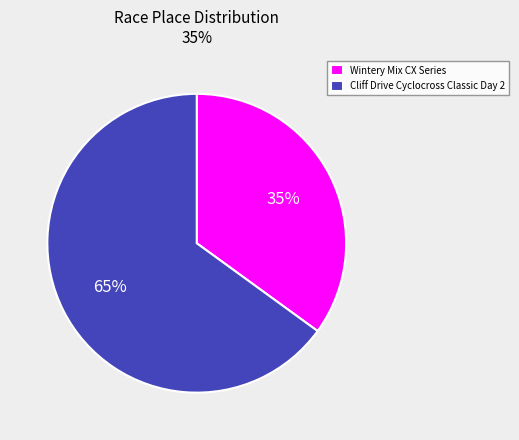

Which slice is the smallest?

Wintery Mix CX Series